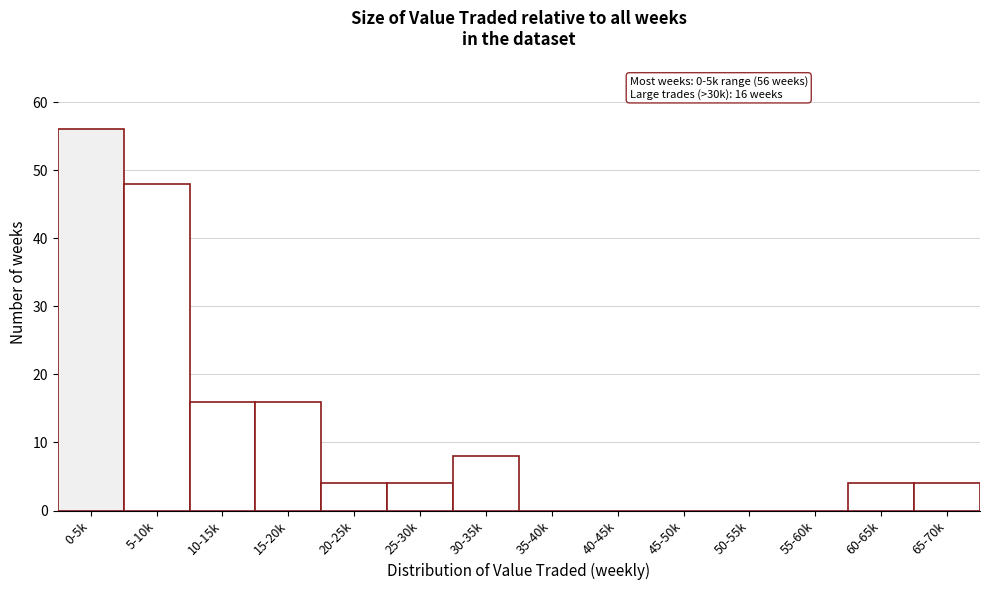

Reading left to right, what are all the values shown in this chart?

0-5k=56	5-10k=48	10-15k=16	15-20k=16	20-25k=4	25-30k=4	30-35k=8	35-40k=0	40-45k=0	45-50k=0	50-55k=0	55-60k=0	60-65k=4	65-70k=4